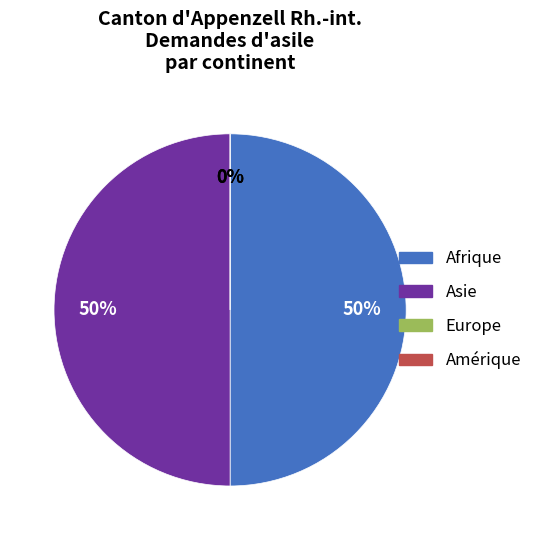

Is there any slice that represents more than half of the pie?

No